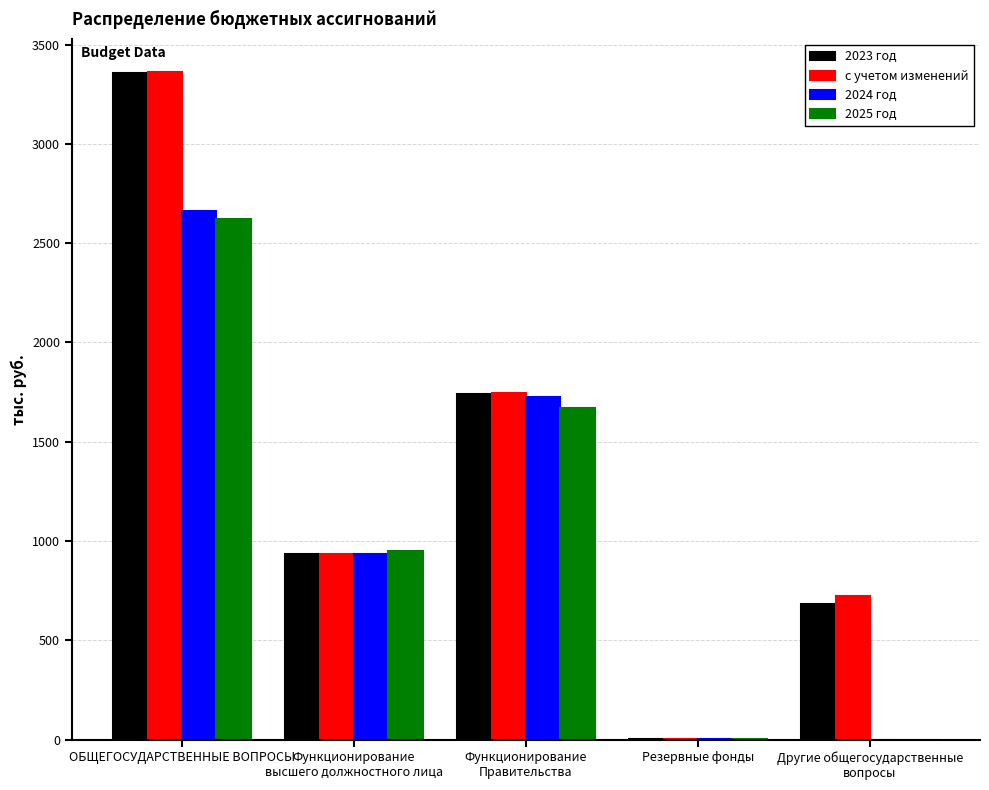

Count the number of categories in the chart.

5